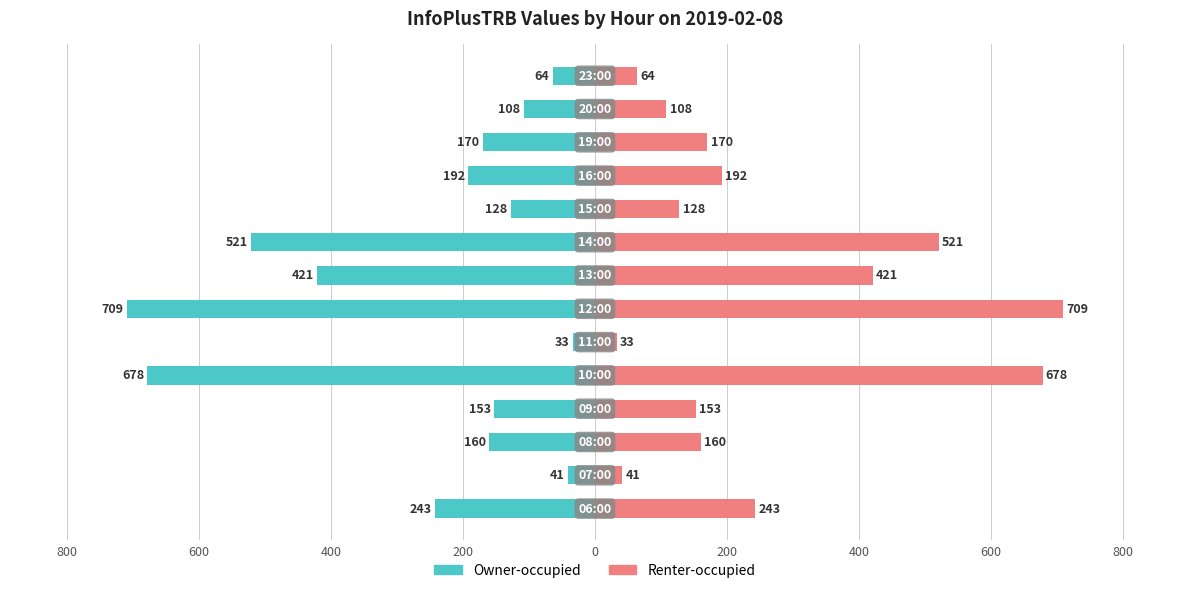

Reading left to right, what are all the values shown in this chart?

Owner-occupied: -243	-41	-160	-153	-678	-33	-709	-421	-521	-128	-192	-170	-108	-64
Renter-occupied: 243	41	160	153	678	33	709	421	521	128	192	170	108	64